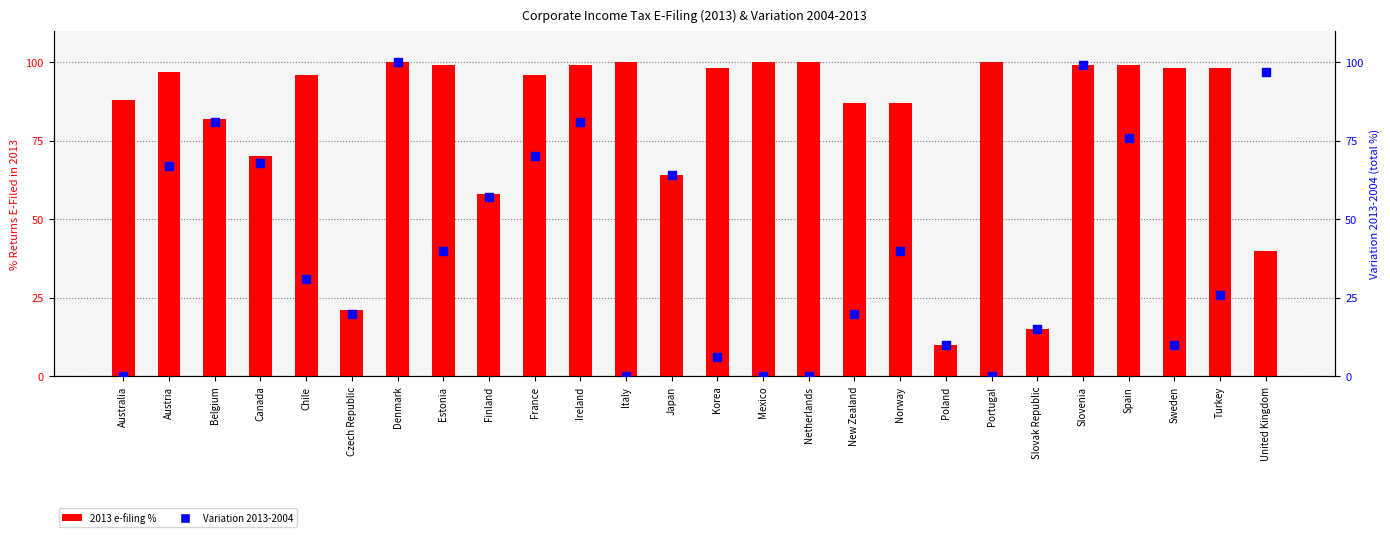

Which series has the largest Y range (max minus min)?

Variation 2013-2004